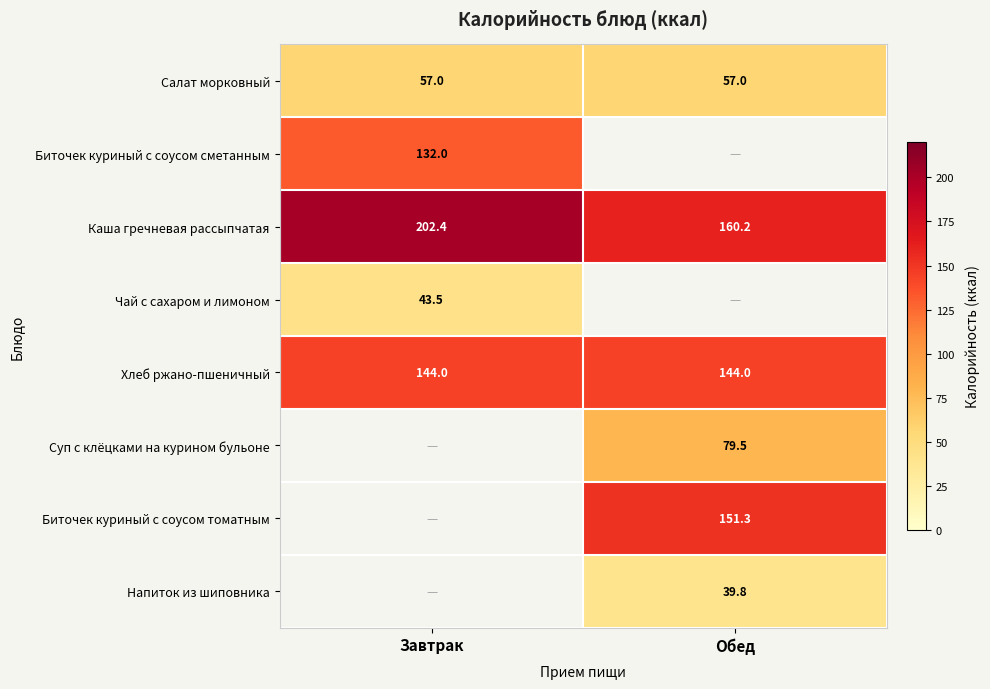

Is the value of Чай с сахаром и лимоном at Завтрак greater than the value of Суп с клёцками на курином бульоне at Обед?

No